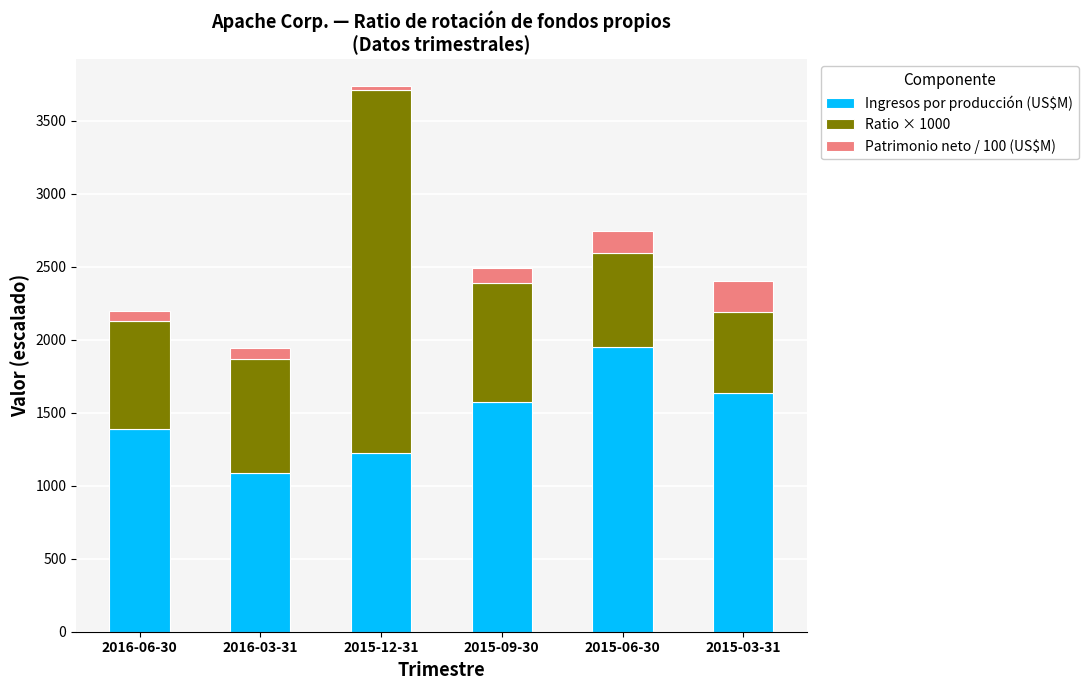

What is the maximum value for Ingresos por producción (US$M)?

1952.0